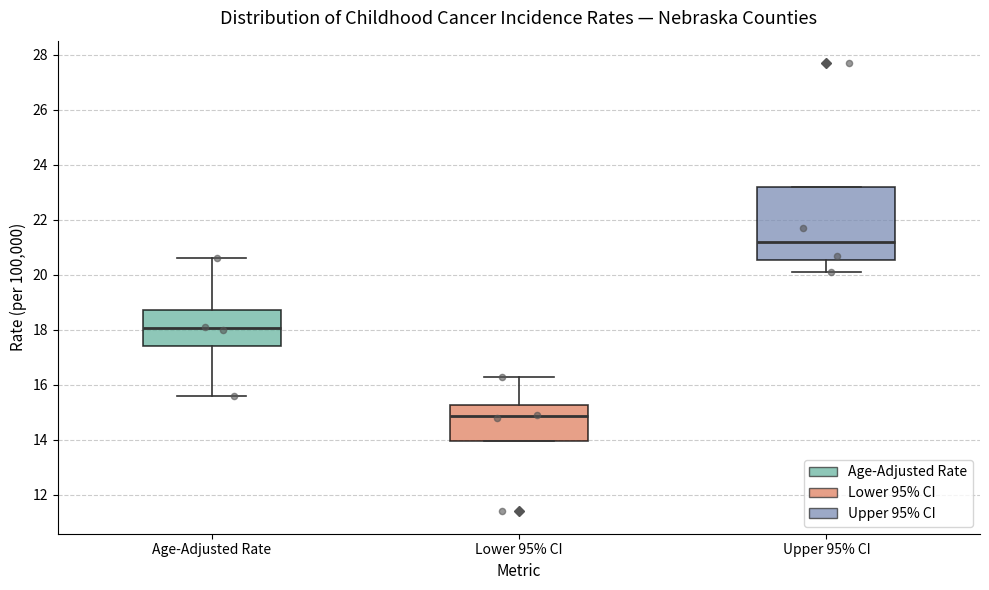

Which box has the lowest median line?

Lower 95% CI